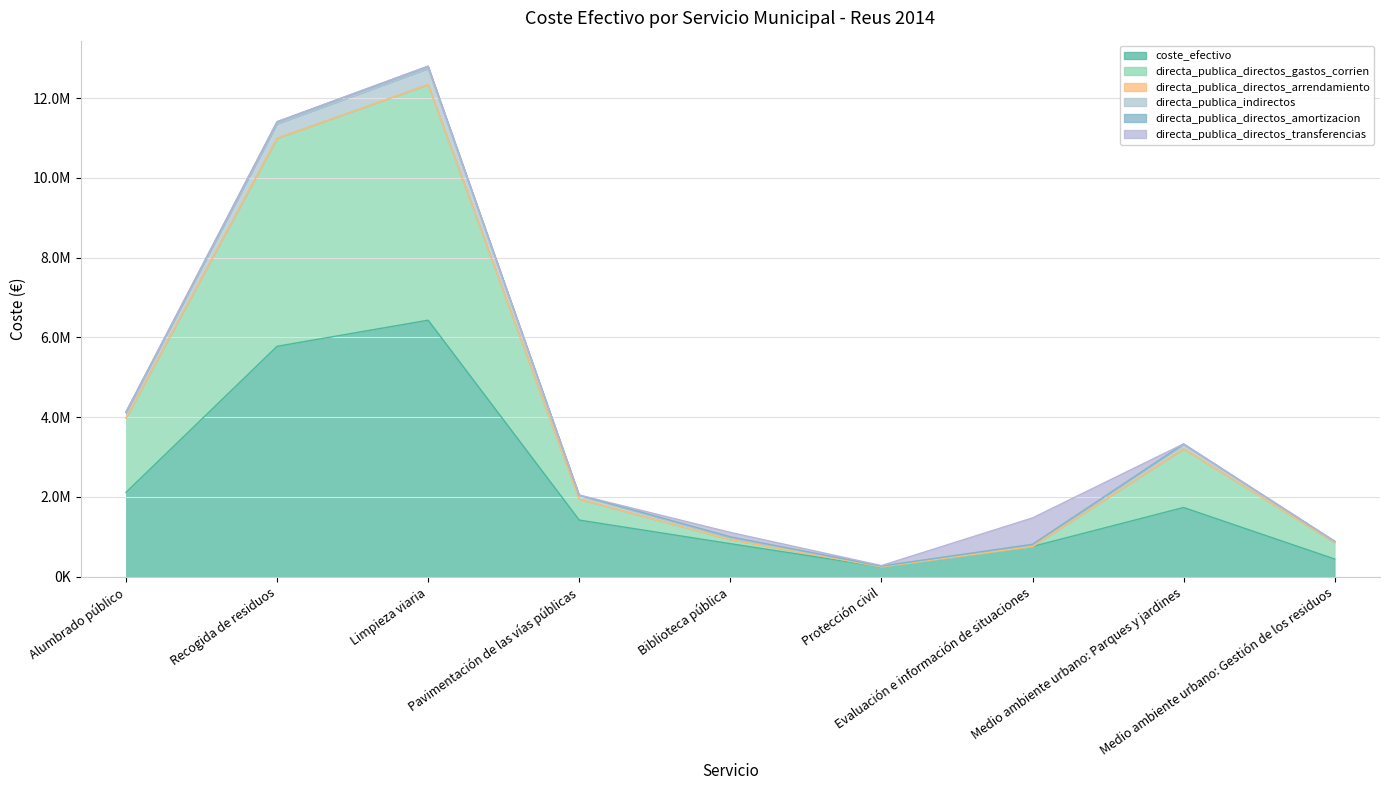

What is the minimum value shown in the chart?

247719.5